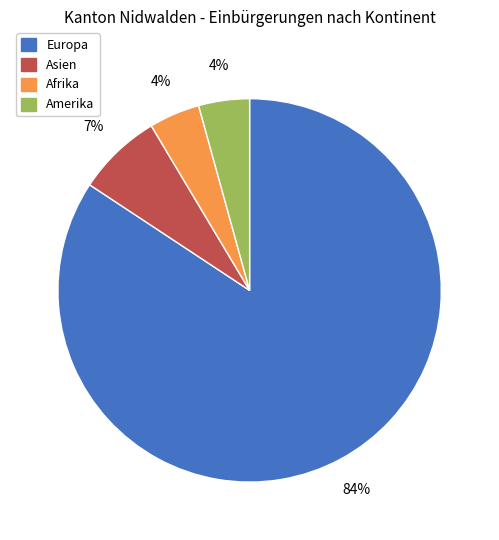

Between Asien and Europa, which is larger?

Europa